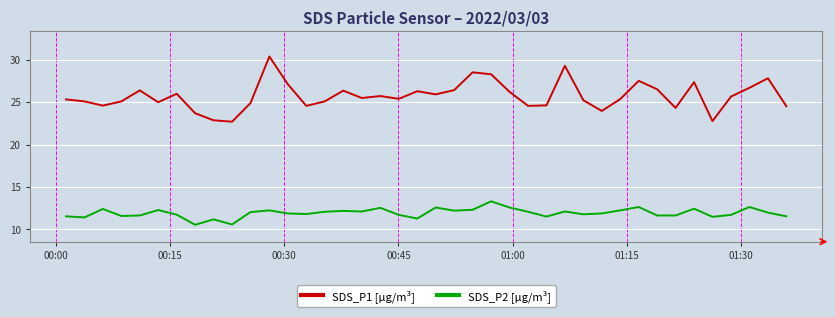

True or false: SDS_P1 [µg/m³] and SDS_P2 [µg/m³] cross at least once.

False